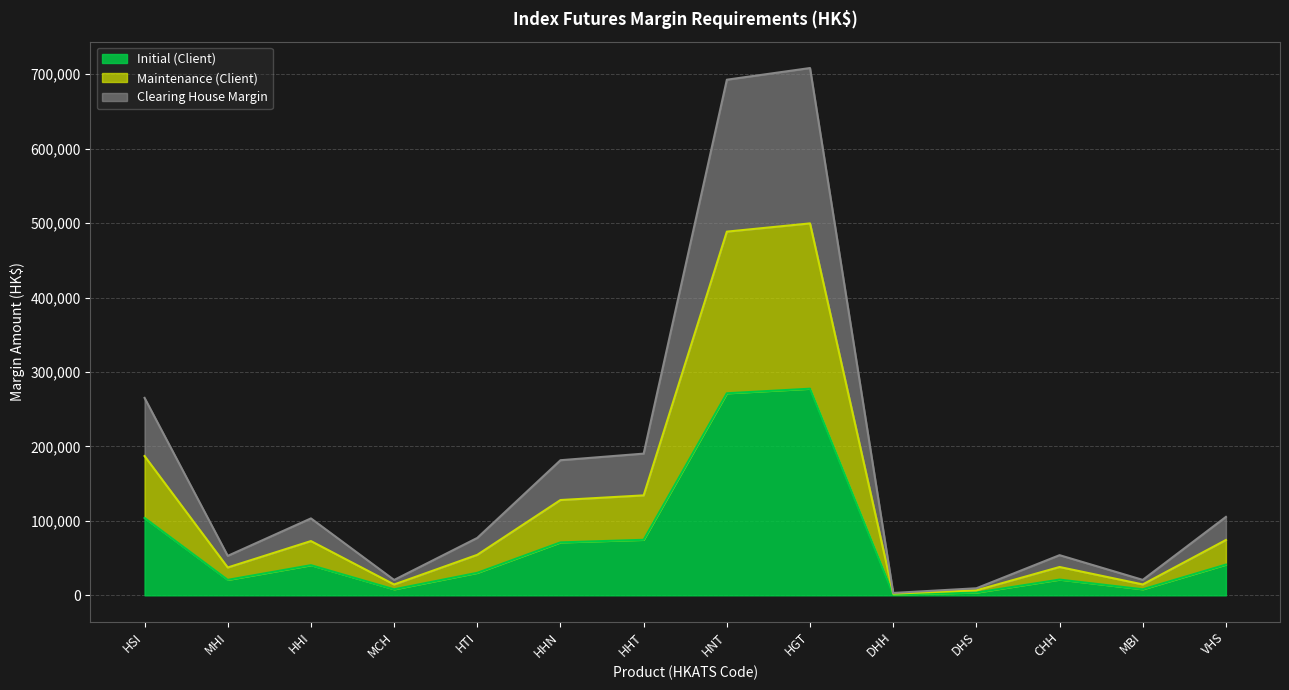

At which category does Initial (Client) reach its first local peak?

HHI